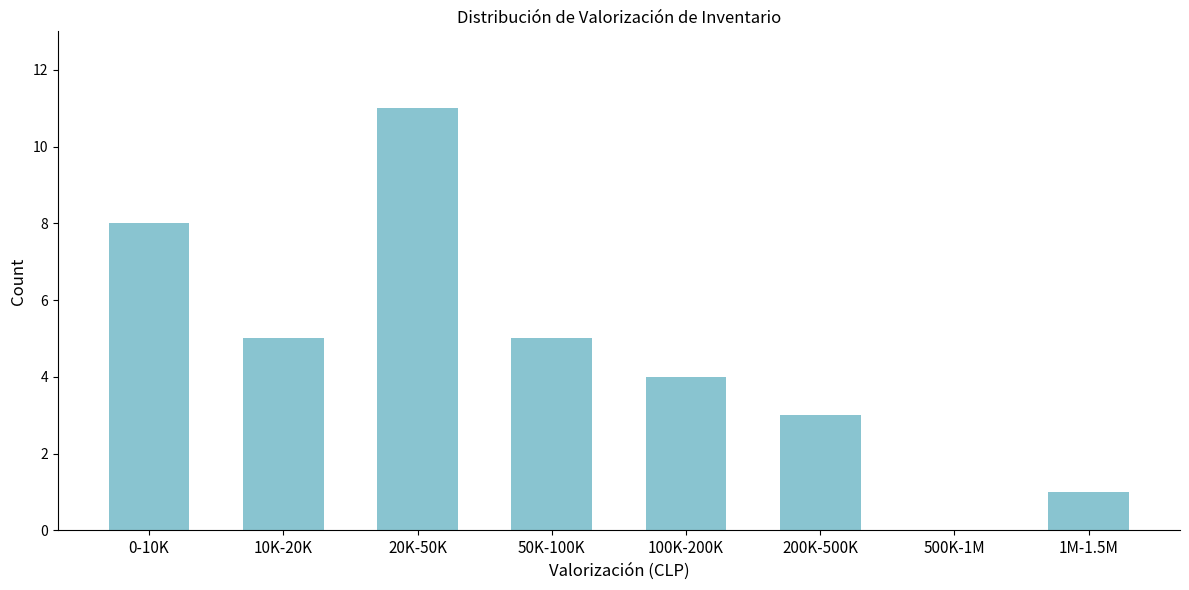

Reading right to left, extract all data points from this chart.

1M-1.5M=1	500K-1M=0	200K-500K=3	100K-200K=4	50K-100K=5	20K-50K=11	10K-20K=5	0-10K=8